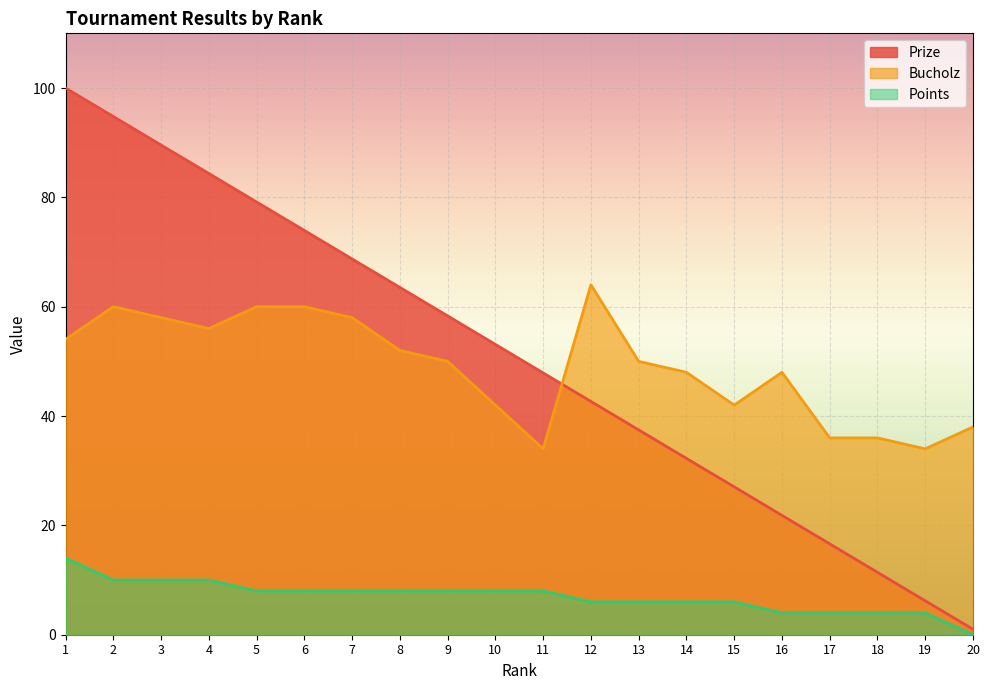

What is the highest value of the Prize series?

100.0